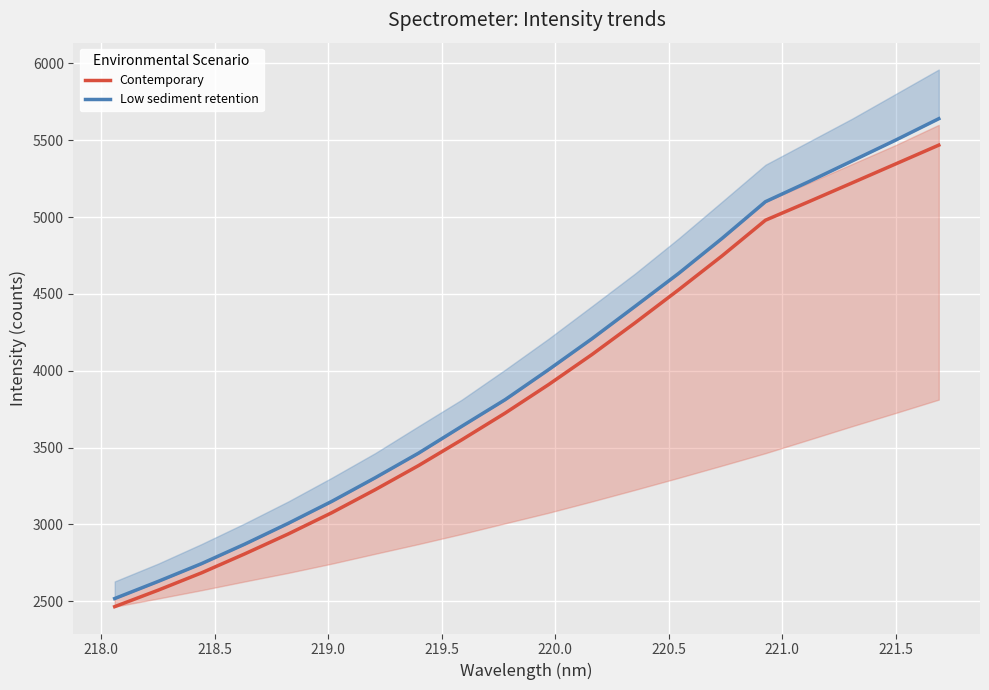

What is the value of the Low sediment retention point at the 20th from the left?

5640.0